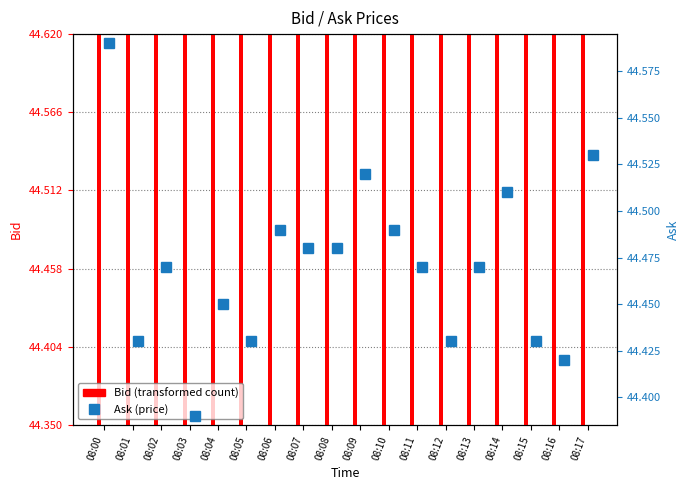

What is the approximate value of Ask at 08:11?

44.5